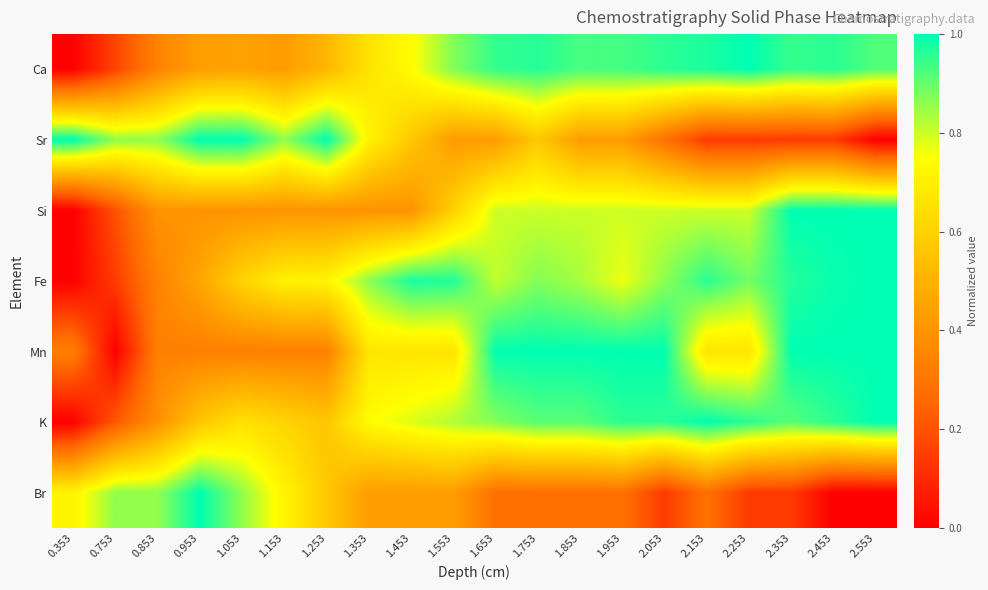

How many data points does each series have?

20